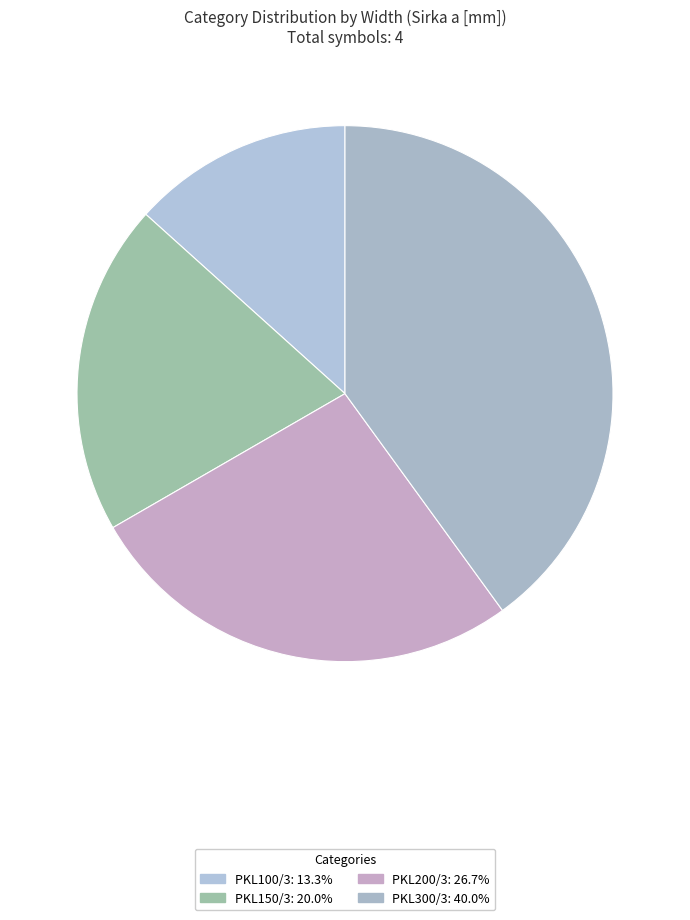

To the nearest percent, what is the difference between the PKL150/3 and PKL100/3 slice percentages?

7%